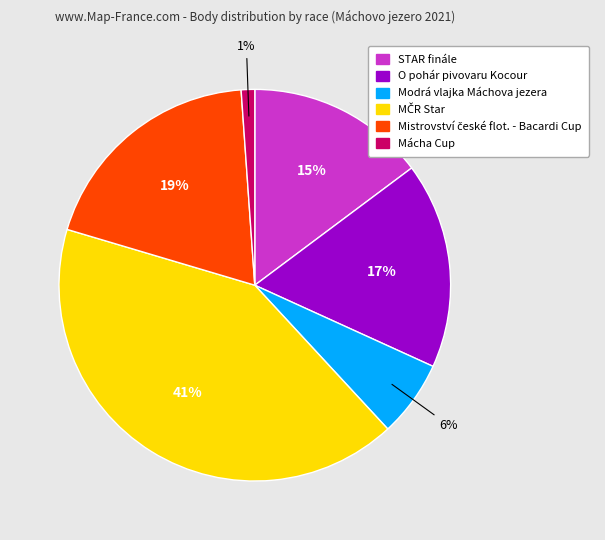

To the nearest percent, what is the difference between the largest and smallest slice percentages?

40%